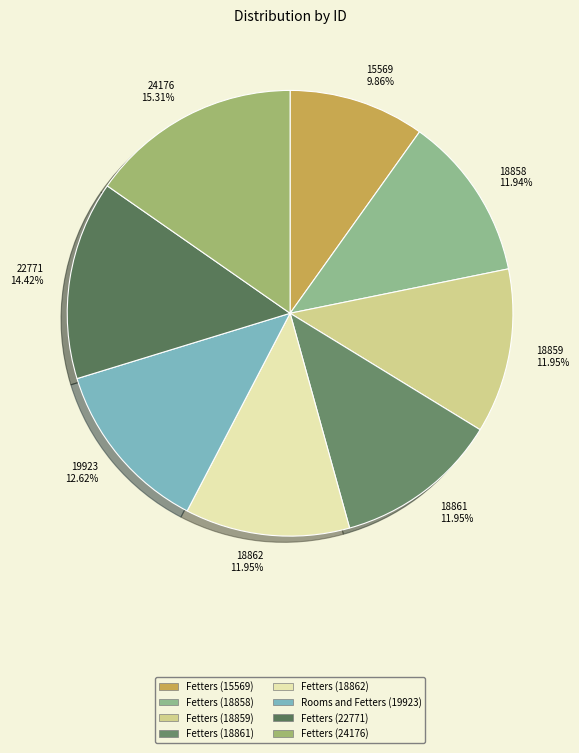

Is there a majority slice in this chart?

No